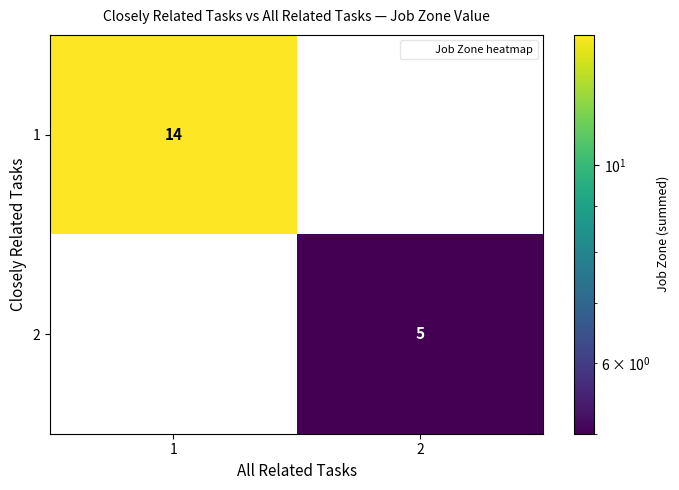

How many positive values does the 2 series have?

1